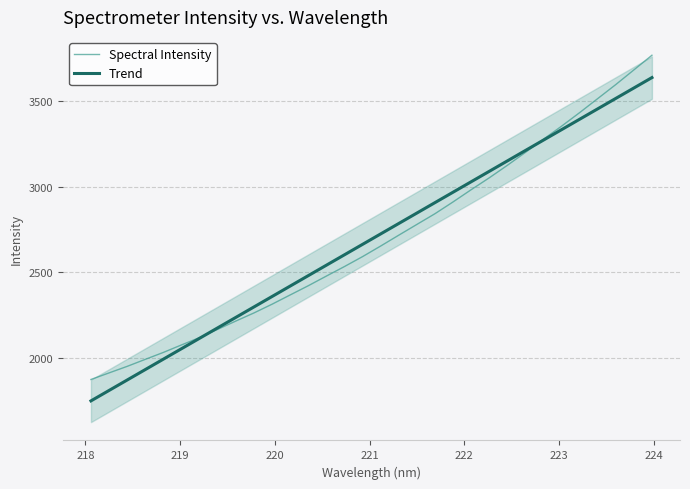

What is the minimum value for Spectral Intensity?

1874.6